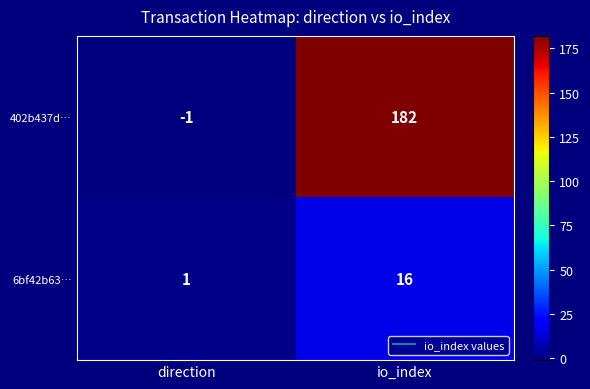

Is it true that 6bf42b63… equals 16 at io_index?

True